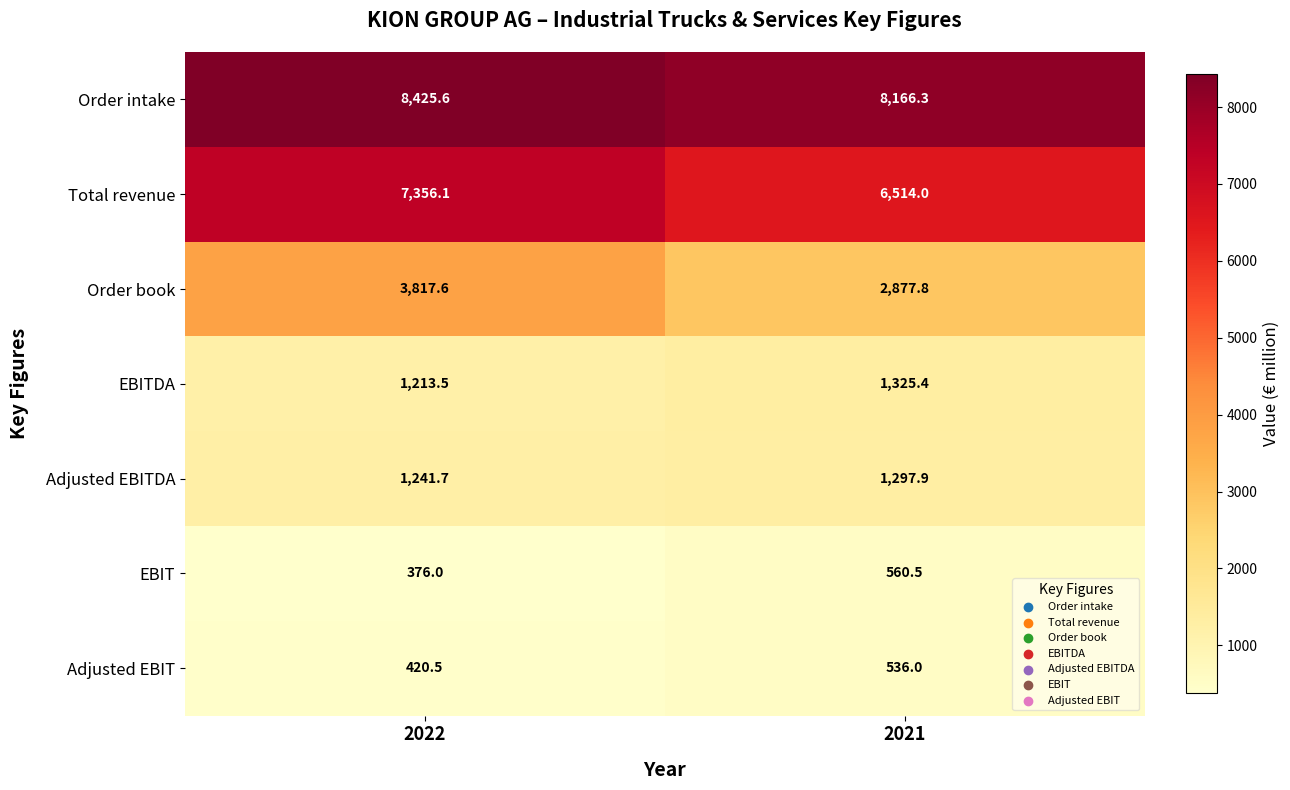

How many data points in EBITDA are above 1325?

1